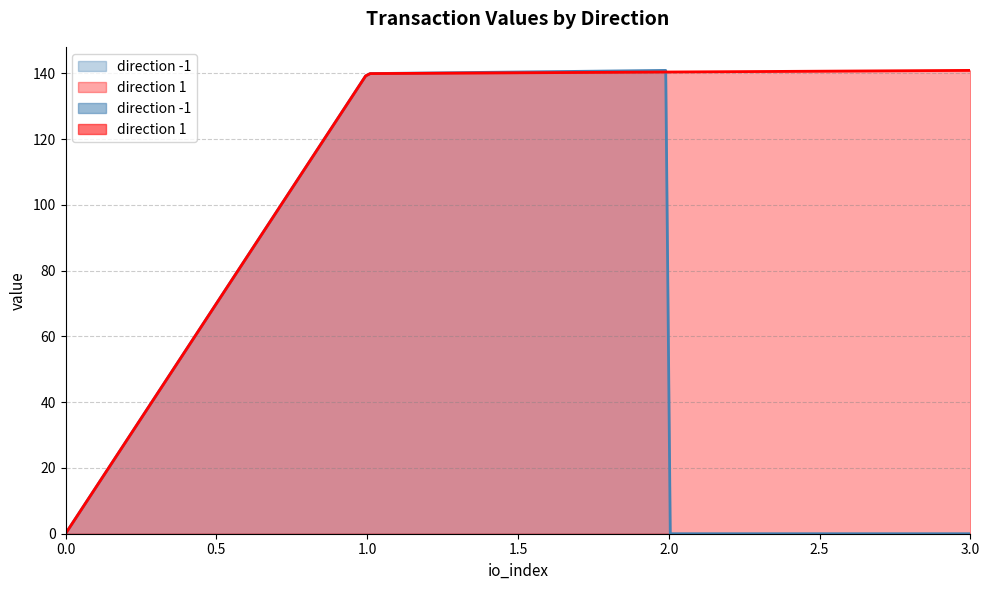

True or false: io_index and value cross at least once.

False